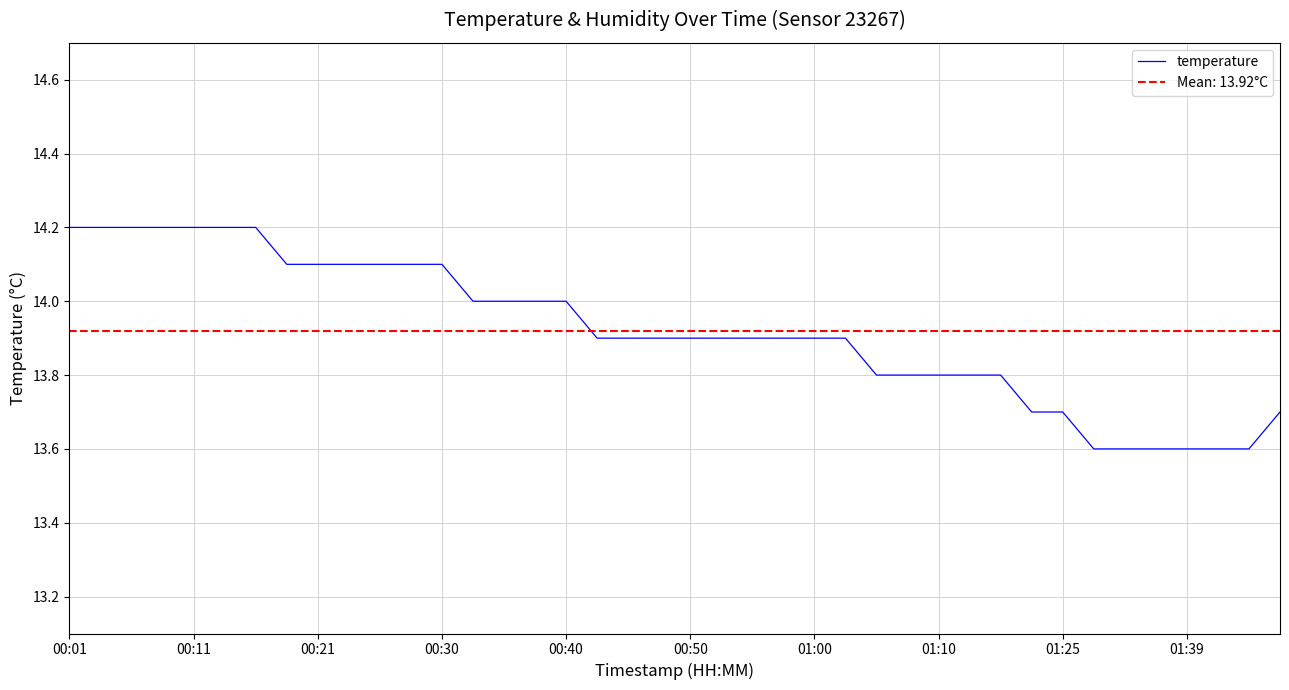

What is the highest value of the temperature series?

14.2